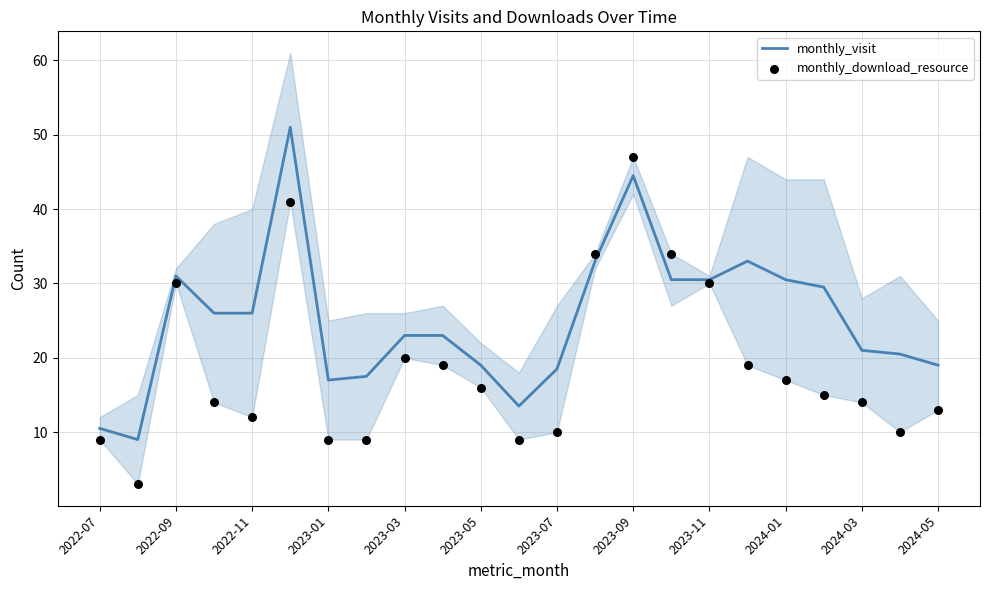

Which series has the largest total across all categories?

monthly_visit